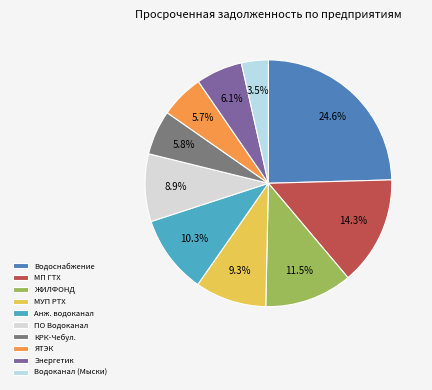

Which slice is the smallest?

Водоканал (Мыски)